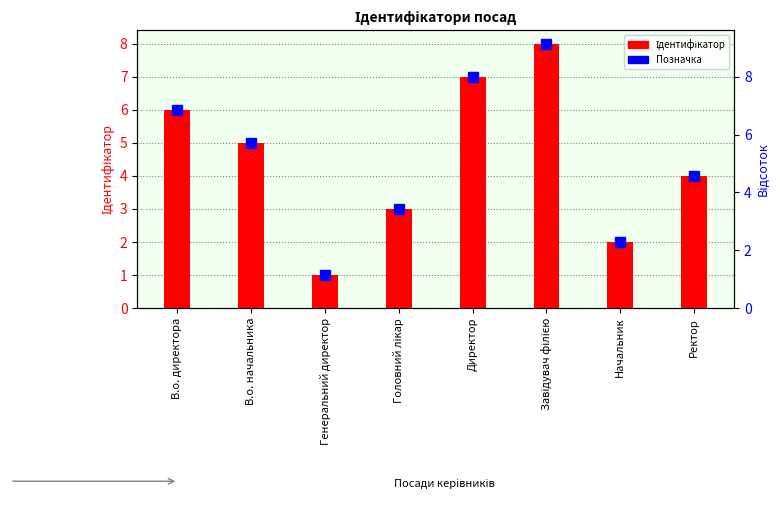

Reading left to right, list all the values displayed in this chart.

В.о. директора=6	В.о. начальника=5	Генеральний директор=1	Головний лікар=3	Директор=7	Завідувач філією=8	Начальник=2	Ректор=4